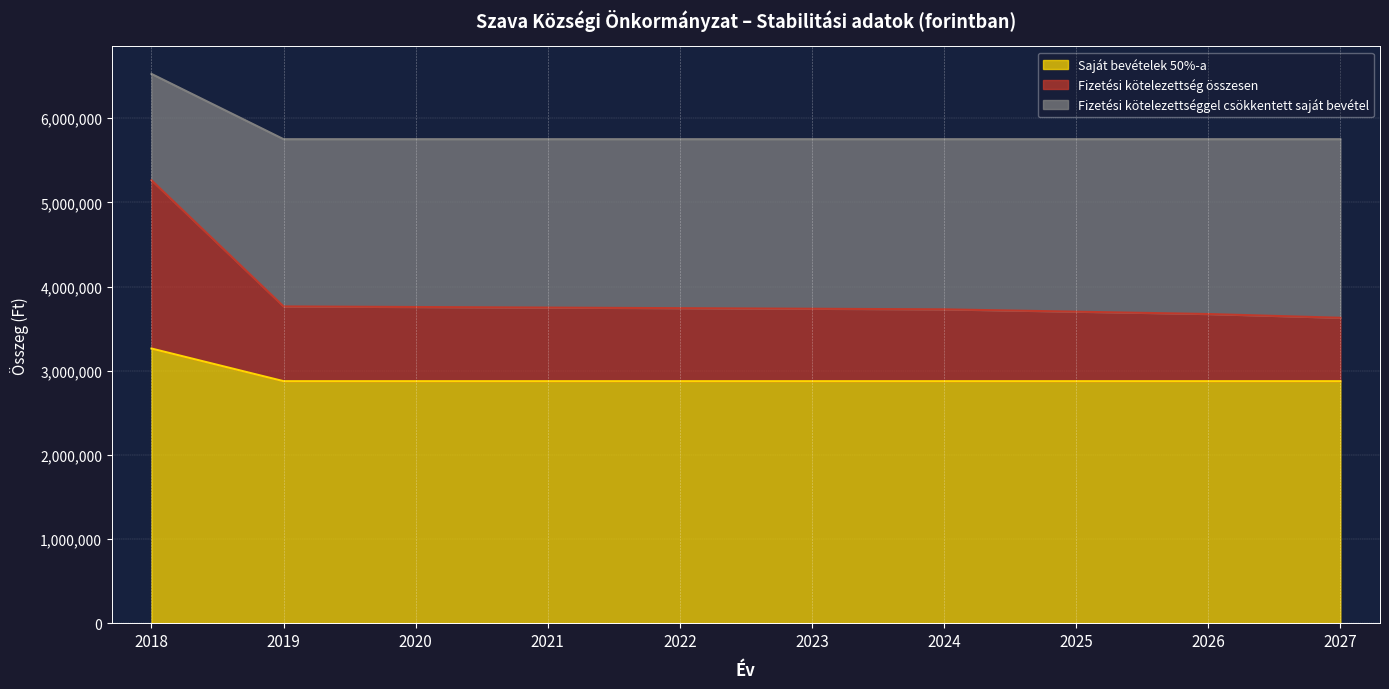

True or false: Saját bevételek 50%-a and Fizetési kötelezettséggel csökkentett saját bevétel cross at least once.

False